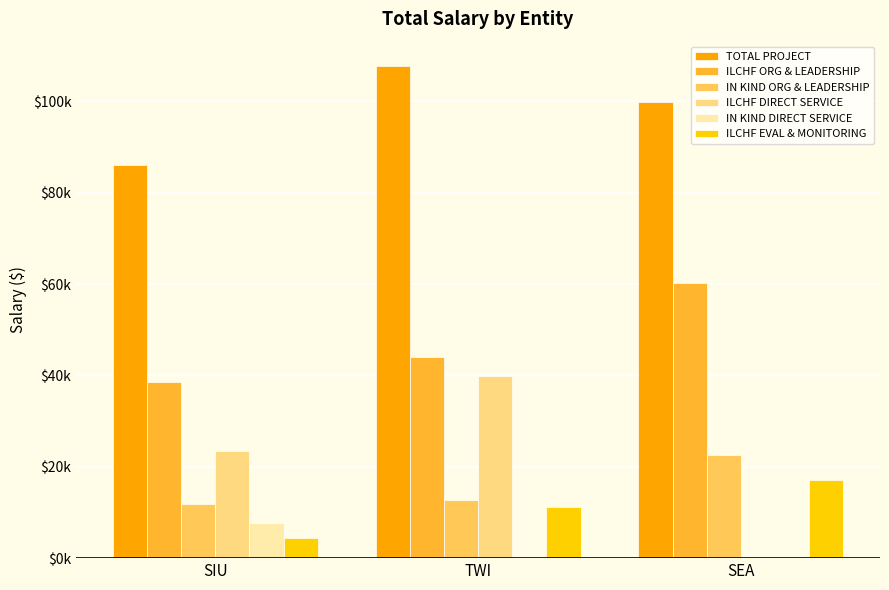

What is the sum of the ILCHF DIRECT SERVICE values at TWI and SEA?

39937.9